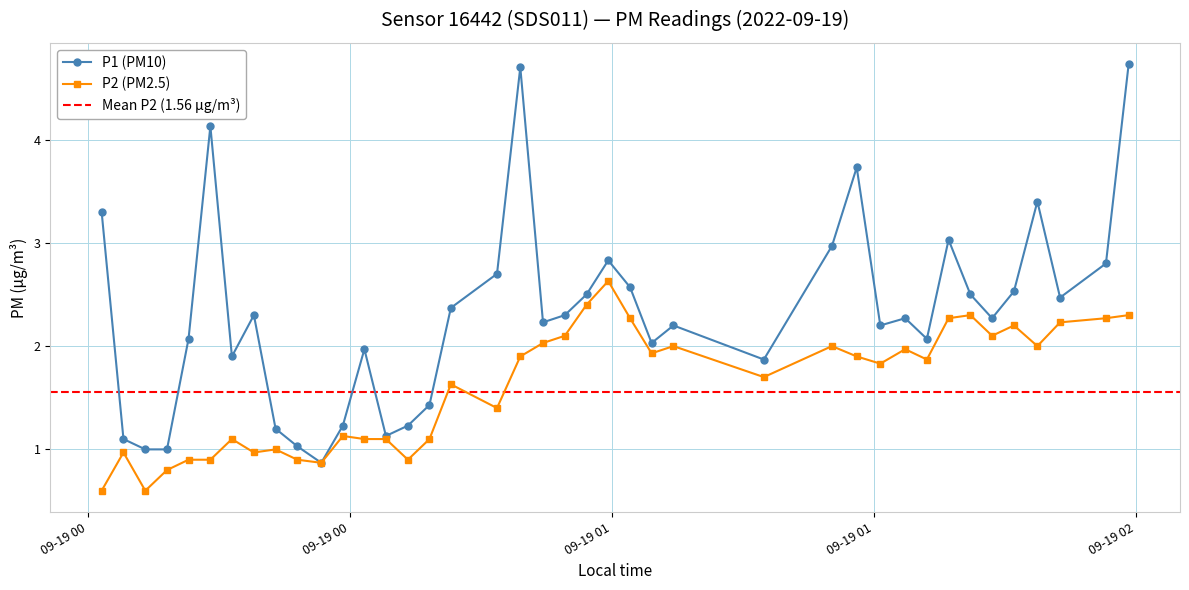

True or false: P1 (PM10) has more than 2 interior local peaks.

True